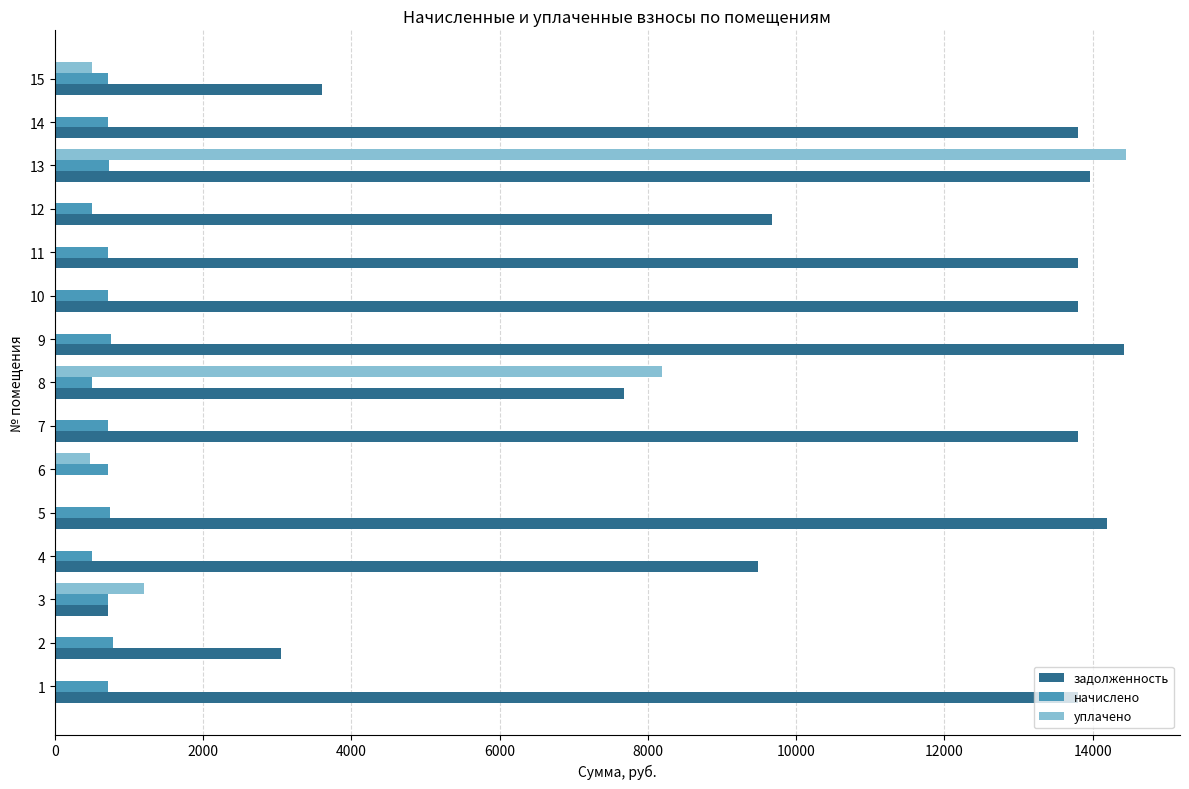

What is the spread (max minus min) of values at 14?

13805.8